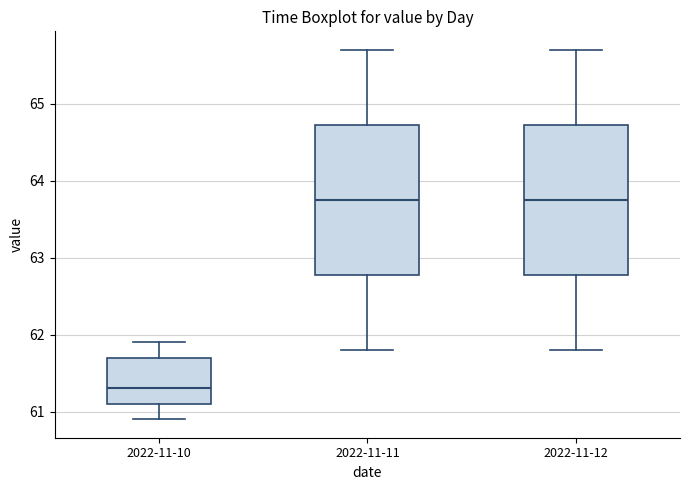

Reading left to right, read every box against the y-axis: the position of its median line, the range the box covers, and the ends of its whiskers. The values are not printed on the chart, so give them approximately, as read against the axis.

2022-11-10: median 61.3, box 61.1 to 61.7, whiskers 60.9 to 61.9
2022-11-11: median 63.8, box 62.8 to 64.7, whiskers 61.8 to 65.7
2022-11-12: median 63.8, box 62.8 to 64.7, whiskers 61.8 to 65.7